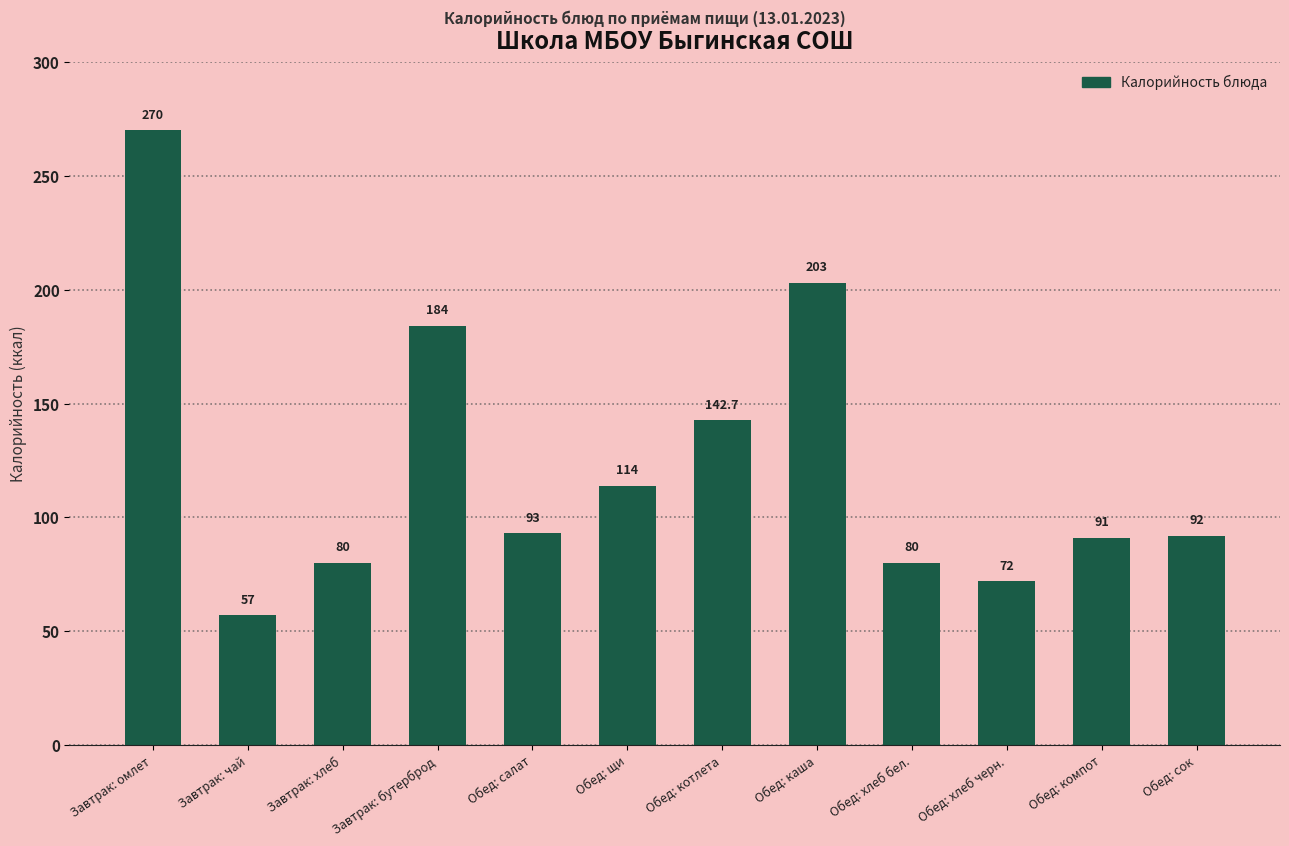

True or false: the data shows 124.2 at Обед: салат.

False